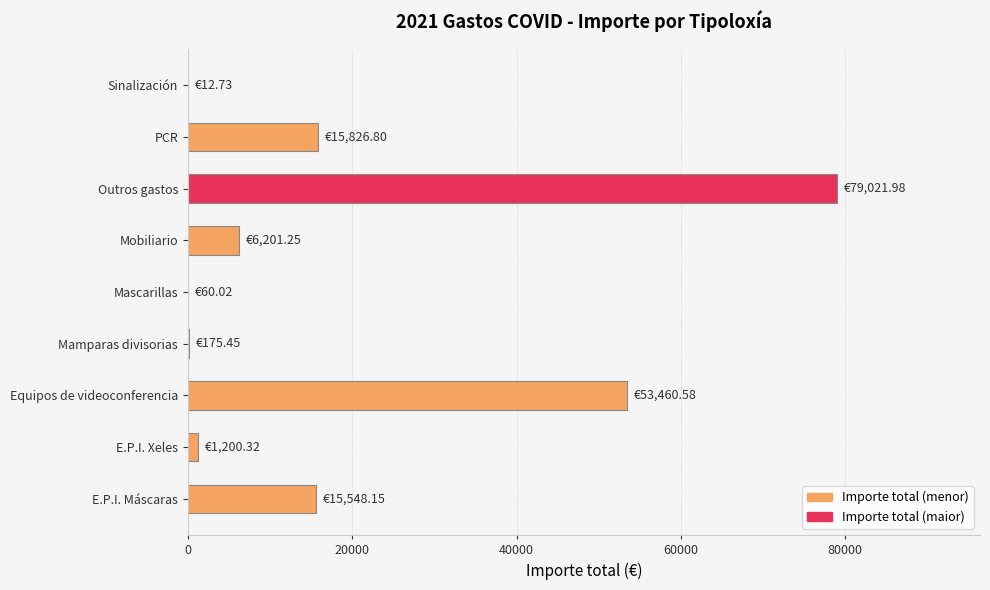

What is the sum of all values?

171507.3